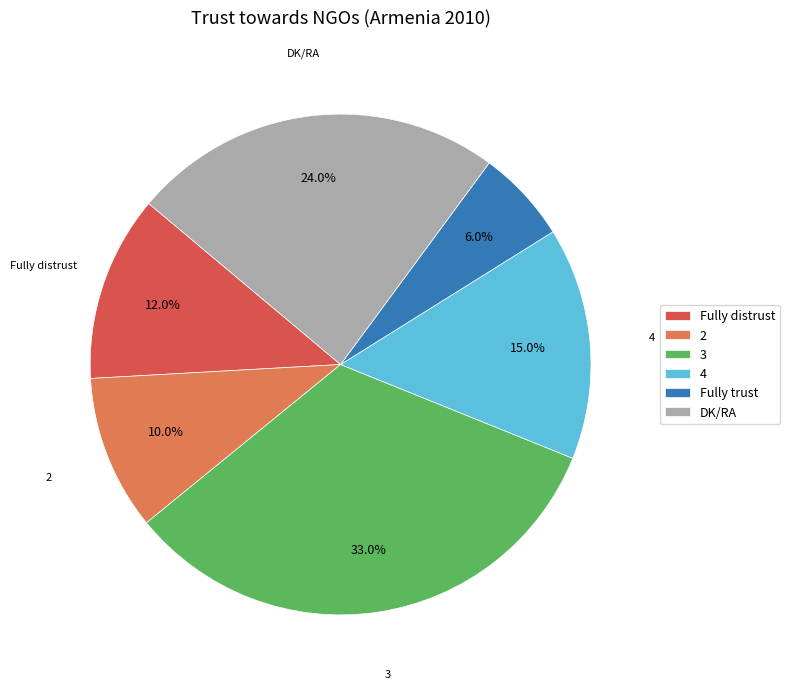

Does any single category account for the majority?

No